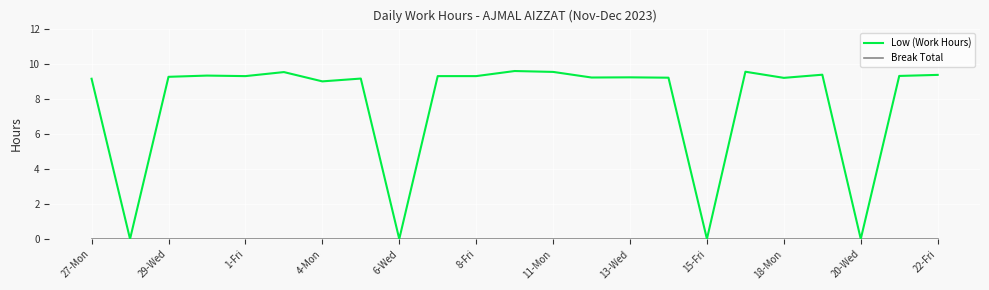

Which series has the largest total across all categories?

Low (Work Hours)